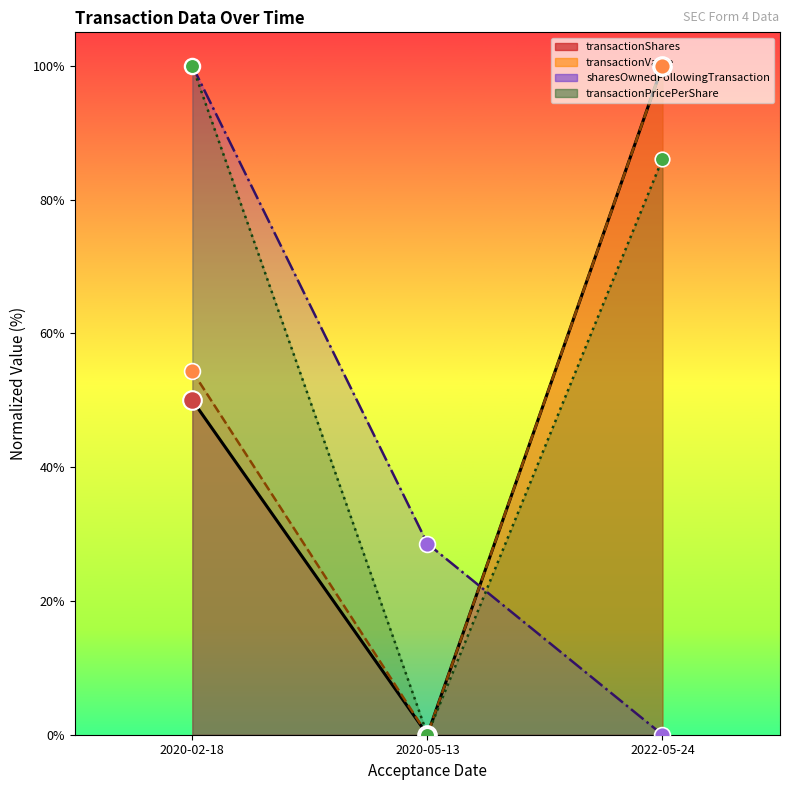

Which series reaches the minimum Y coordinate?

transactionShares